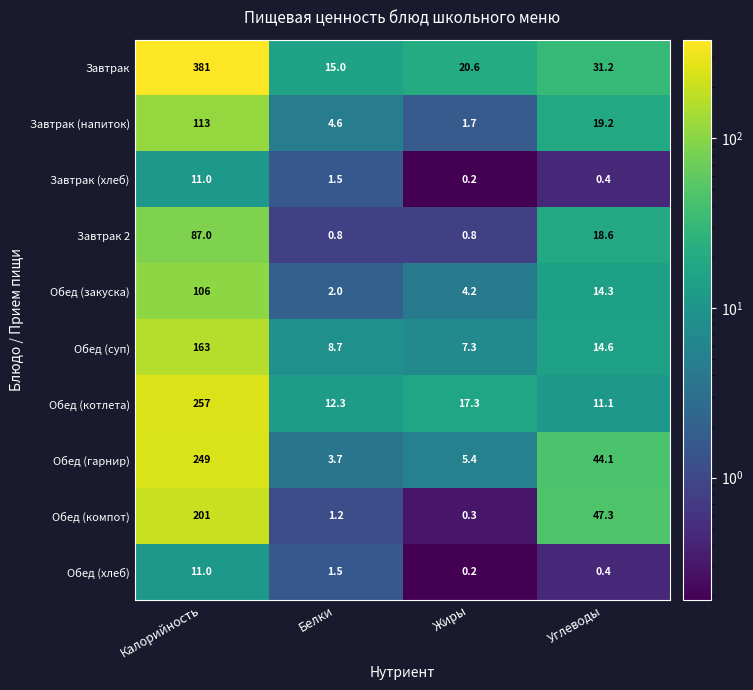

Which series has the largest total across all categories?

Завтрак